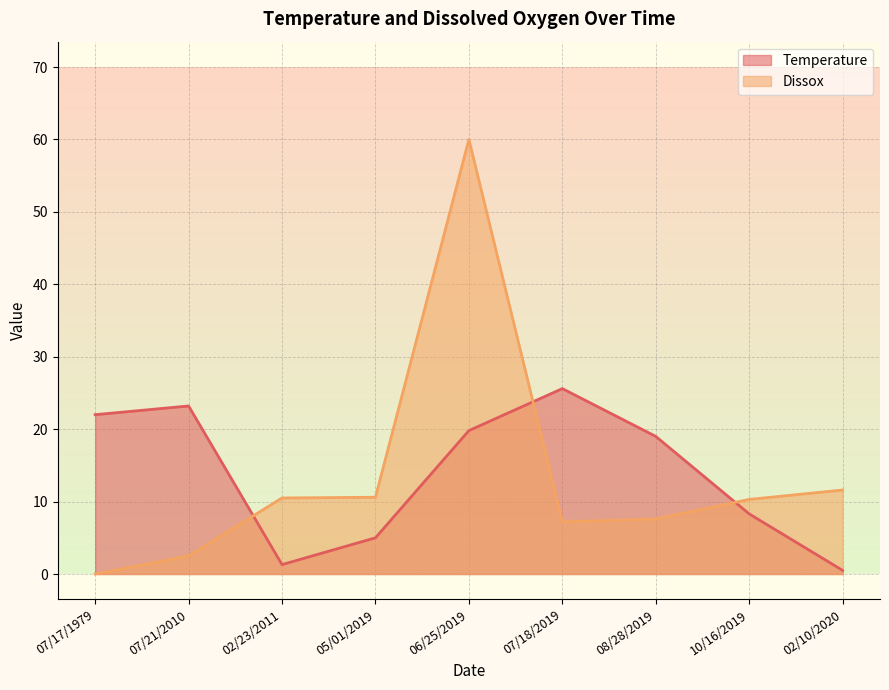

Where do Dissox and Temperature first cross each other?

07/21/2010 and 02/23/2011